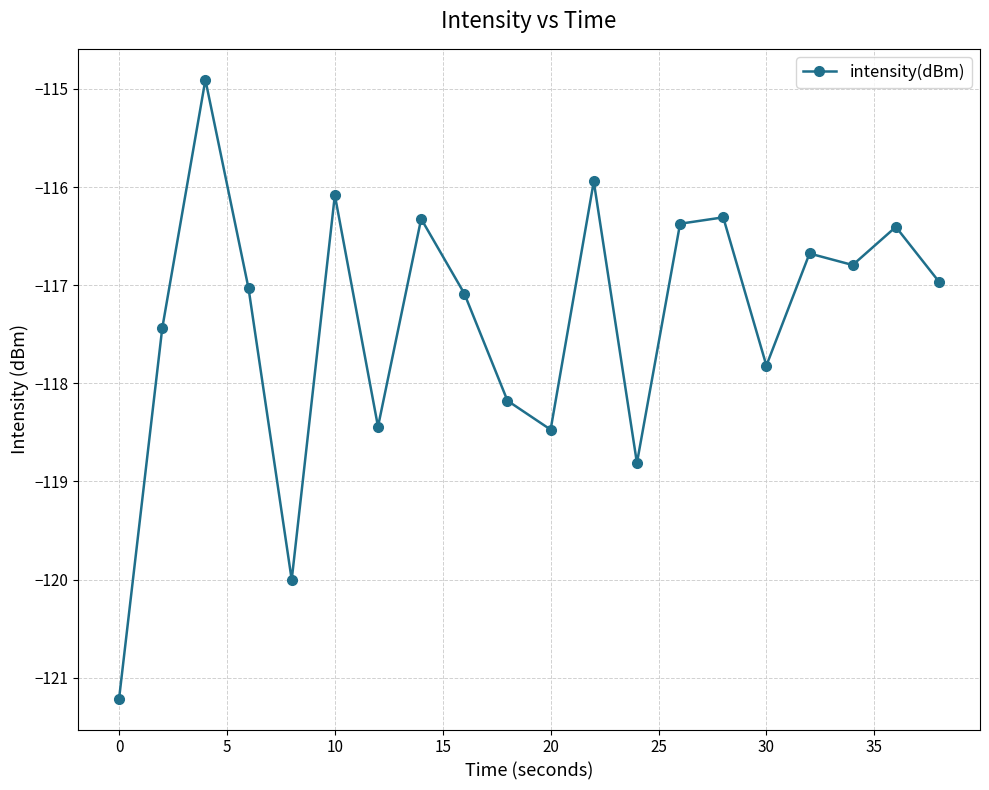

What is the difference between the maximum and minimum values?

6.3